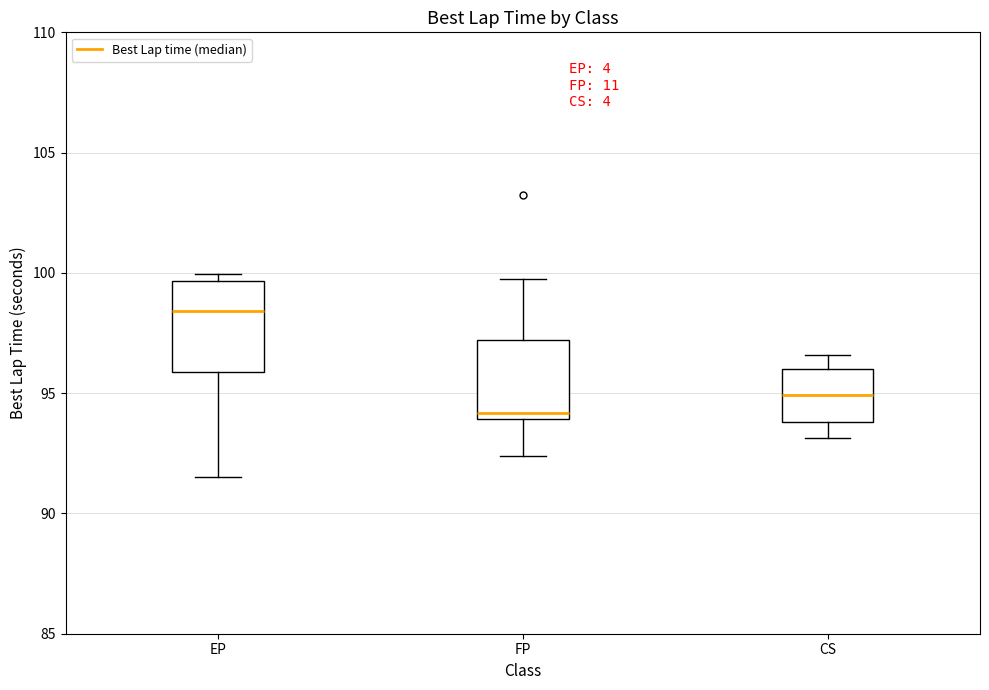

Reading left to right, transcribe this box plot: for each box, give where its median line is, the range the box spans, and where its two whiskers end, as read against the y-axis. The values are not printed on the chart, so give them approximately, as read against the axis.

EP: median 98.5, box 96.0 to 99.5, whiskers 91.5 to 100.0
FP: median 94.0 (just above the box's lower edge), box 94.0 to 97.0, whiskers 92.5 to 99.5
CS: median 95.0, box 94.0 to 96.0, whiskers 93.0 to 96.5